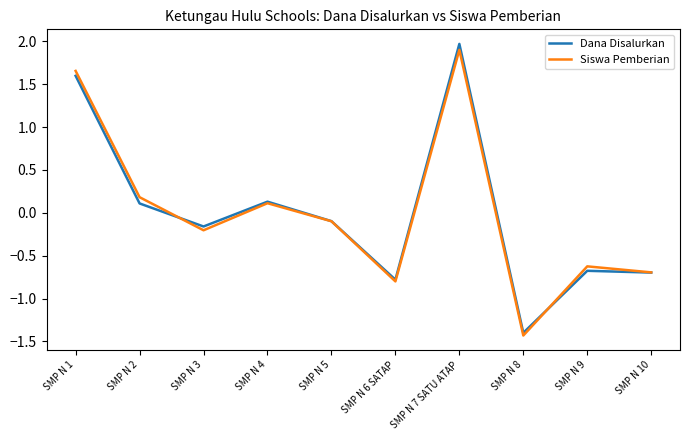

Between SMP N 4 and SMP N 6 SATAP, which series saw the biggest shift?

Siswa Pemberian